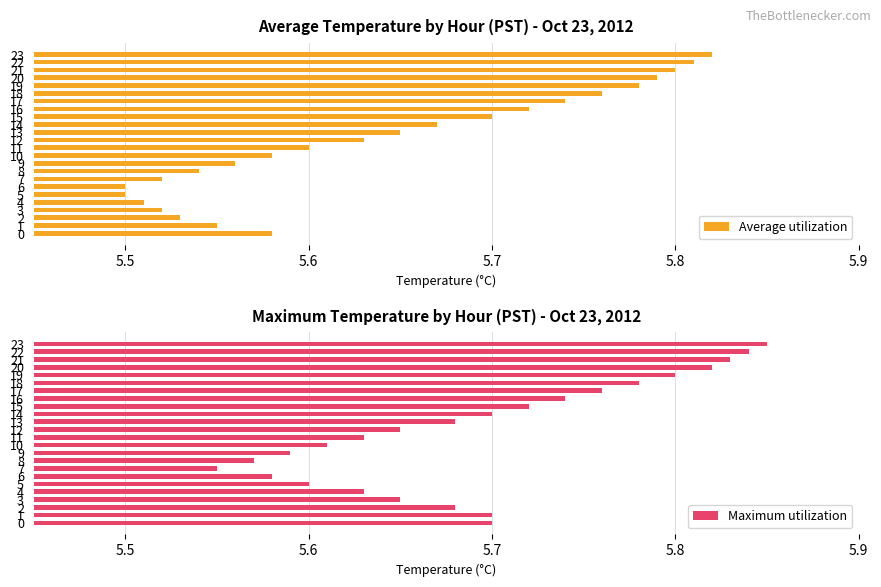

At which category is the sum across all series the highest?

23